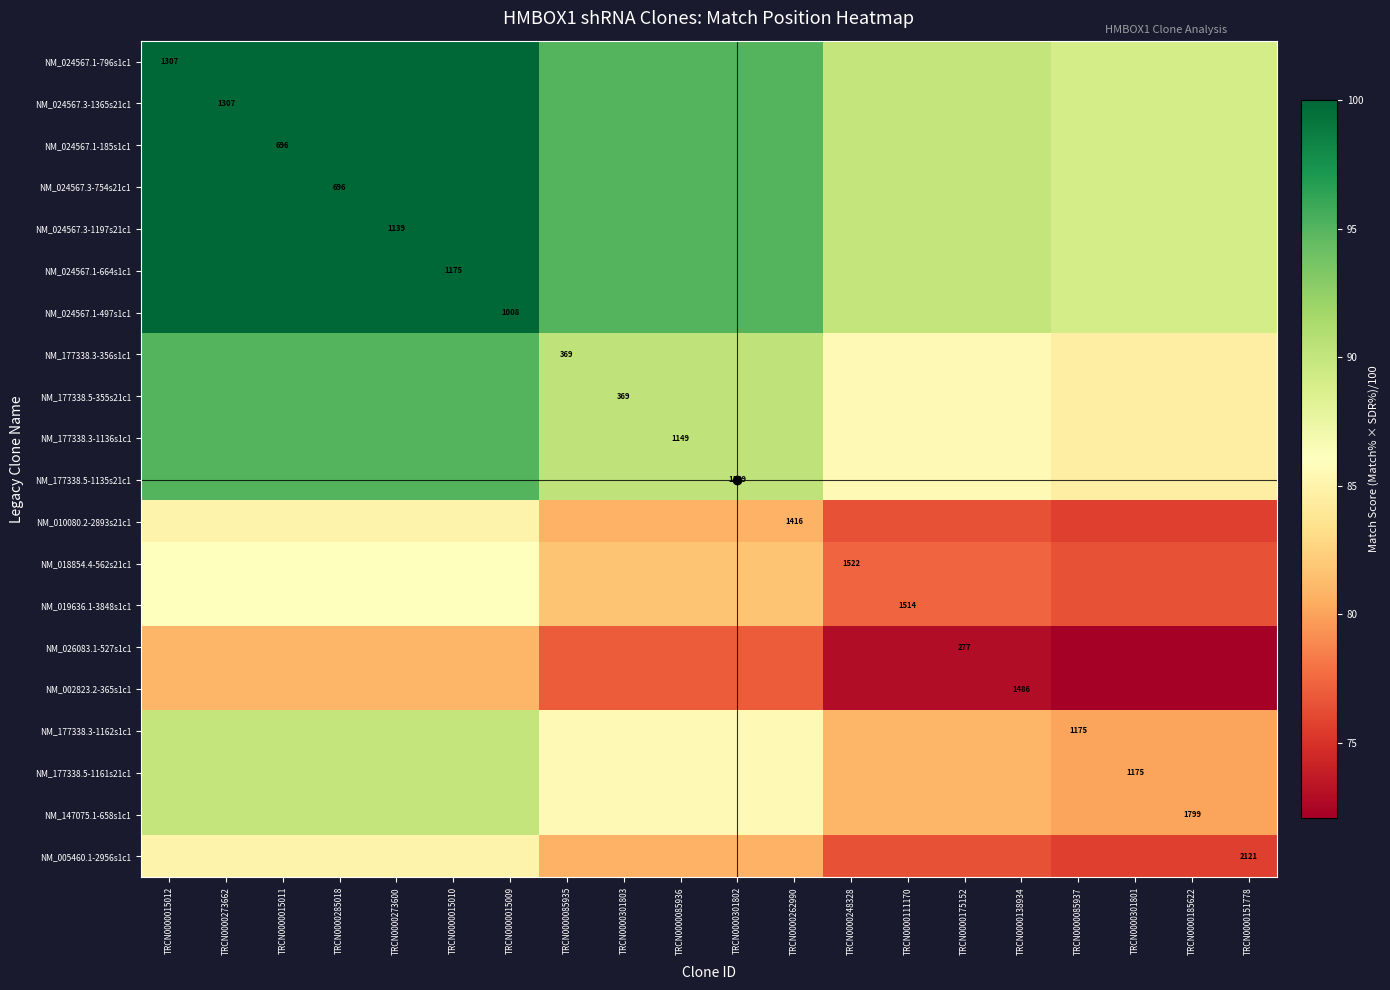

What is the maximum value for NM_024567.1-664s1c1?

100.0